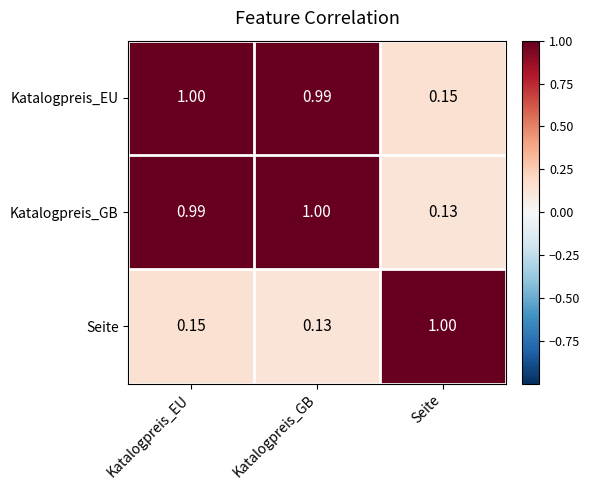

Which series changed the most between Katalogpreis_EU and Katalogpreis_GB?

Seite